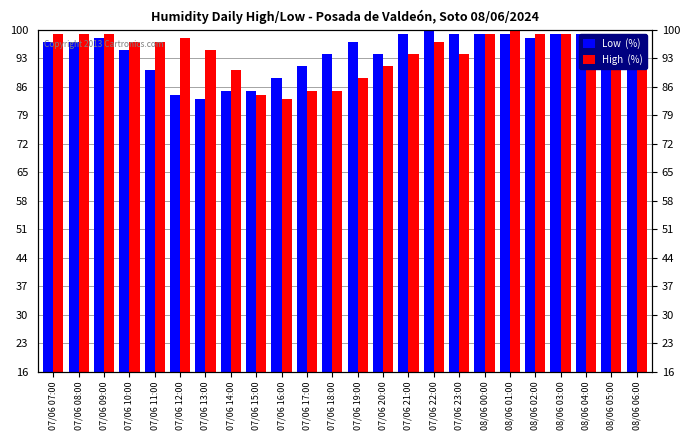

Read the High  (%) value at 07/06 16:00, to the nearest 5.

85